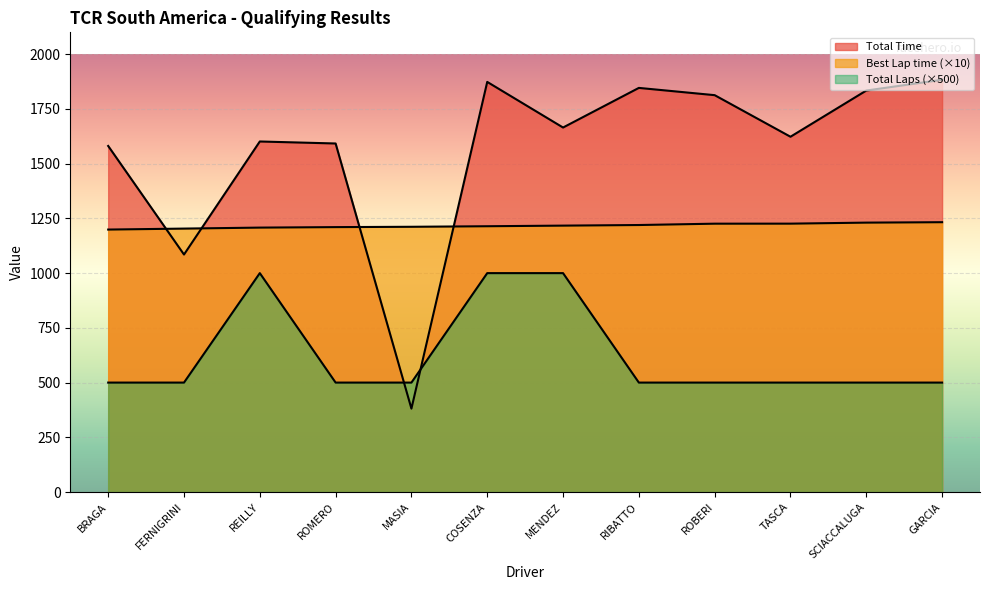

Does the chart display data point markers on the line(s)?

No